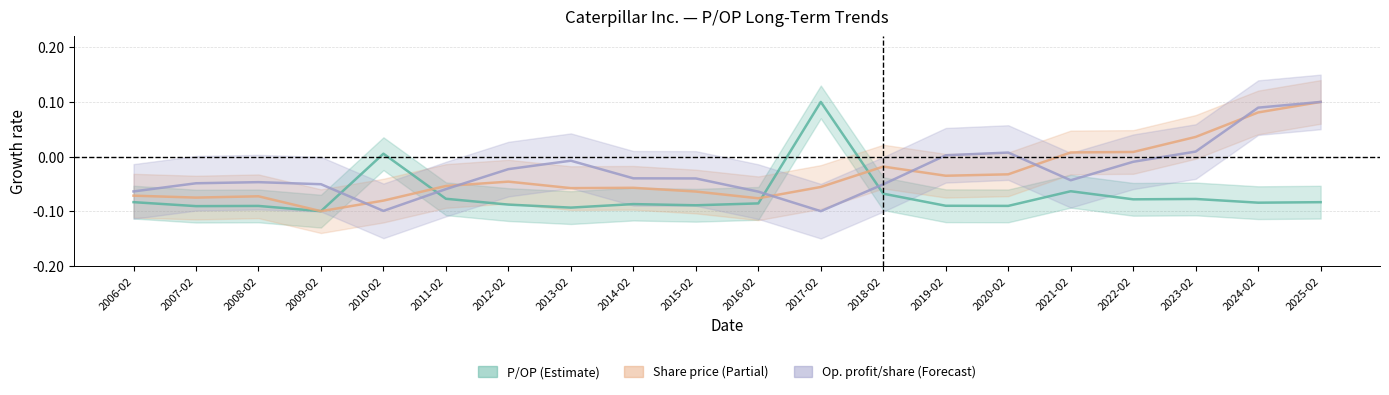

What is the difference between the maximum and minimum values in the P/OP series?

0.2